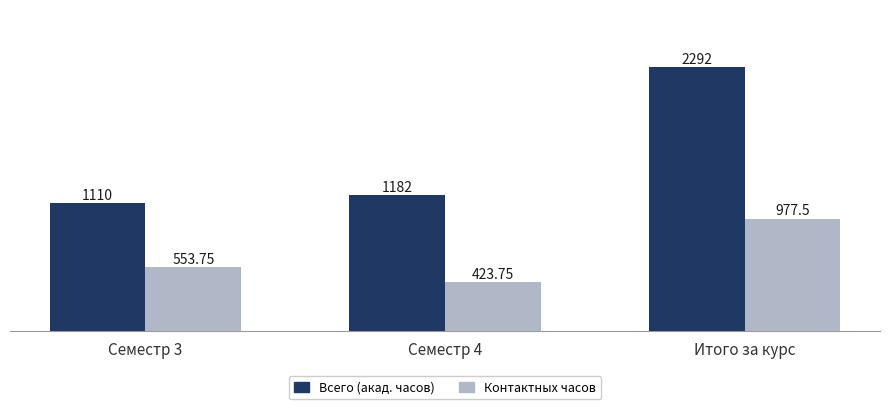

True or false: Контактных часов has a value of 361.1 at Семестр 3.

False